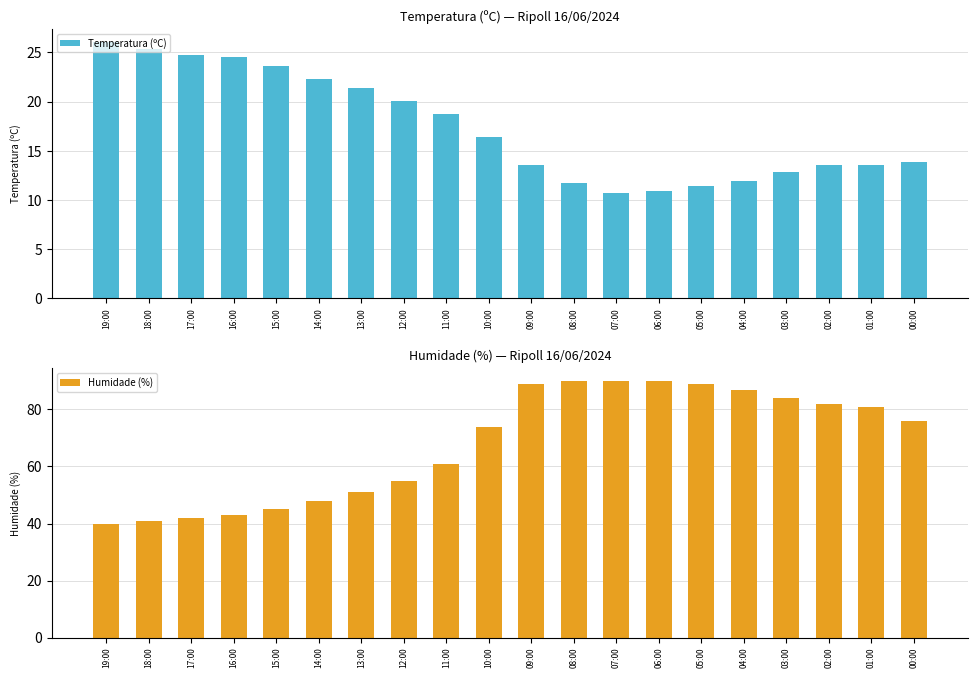

At which label does Humidade (%) first exceed 76?

09:00